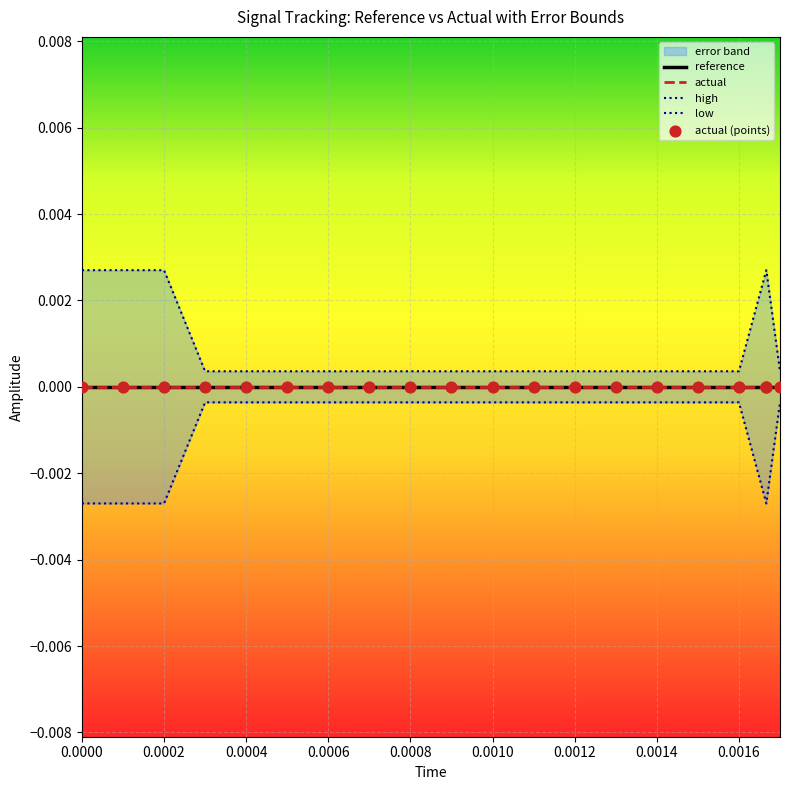

Which series reaches the minimum Y coordinate?

low